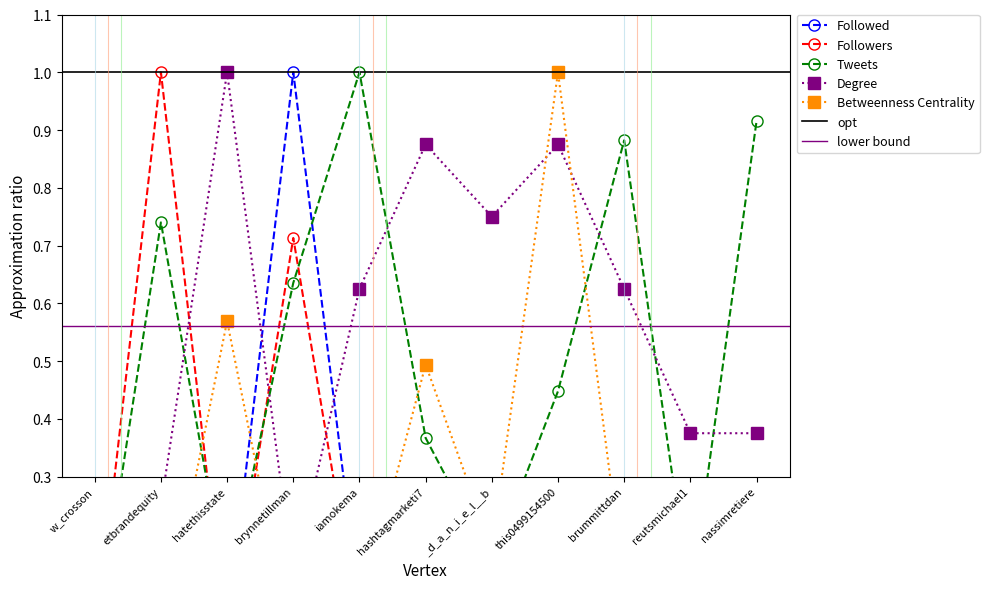

What is the maximum value shown in the chart?

1.0